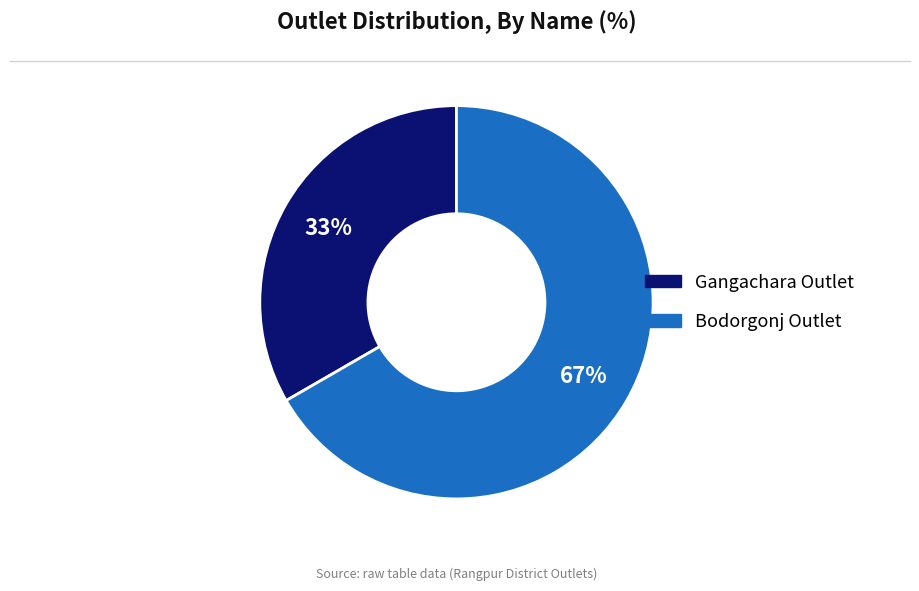

To the nearest percent, what is the combined percentage of Bodorgonj Outlet and Gangachara Outlet?

100%